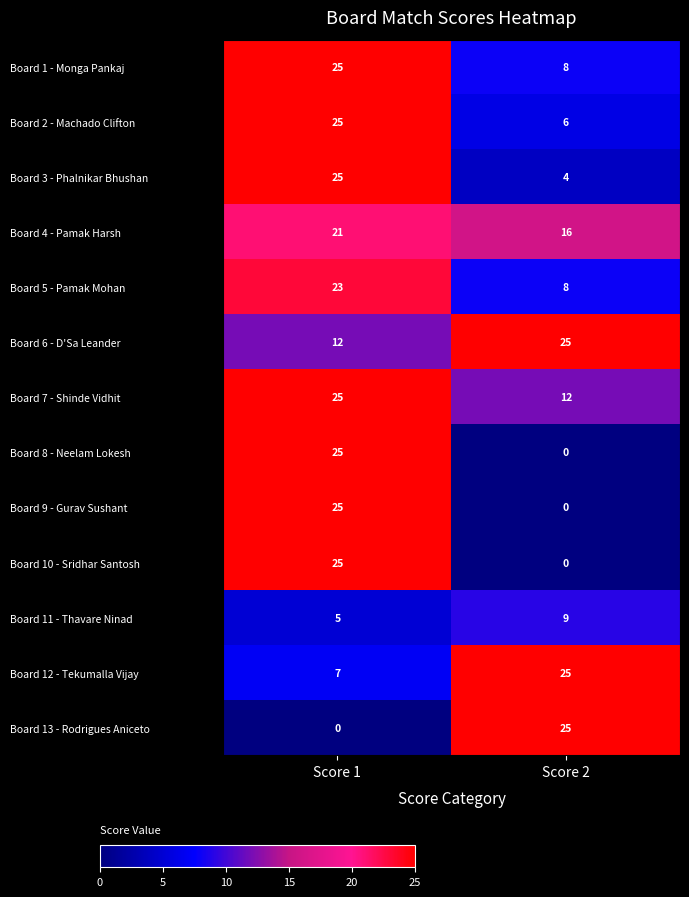

Reading left to right, transcribe all the data shown in this chart.

Board 1 - Monga Pankaj: Score 1=25	Score 2=8
Board 2 - Machado Clifton: Score 1=25	Score 2=6
Board 3 - Phalnikar Bhushan: Score 1=25	Score 2=4
Board 4 - Pamak Harsh: Score 1=21	Score 2=16
Board 5 - Pamak Mohan: Score 1=23	Score 2=8
Board 6 - D'Sa Leander: Score 1=12	Score 2=25
Board 7 - Shinde Vidhit: Score 1=25	Score 2=12
Board 8 - Neelam Lokesh: Score 1=25	Score 2=0
Board 9 - Gurav Sushant: Score 1=25	Score 2=0
Board 10 - Sridhar Santosh: Score 1=25	Score 2=0
Board 11 - Thavare Ninad: Score 1=5	Score 2=9
Board 12 - Tekumalla Vijay: Score 1=7	Score 2=25
Board 13 - Rodrigues Aniceto: Score 1=0	Score 2=25